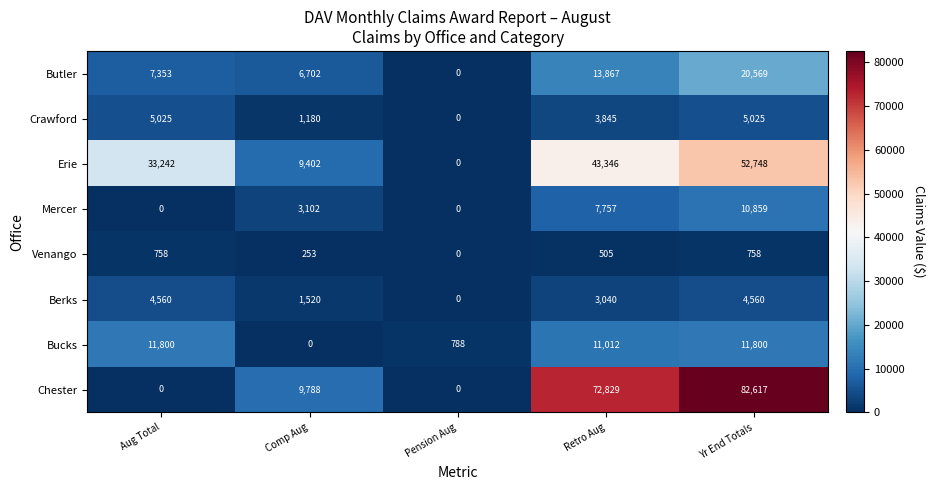

Is it true that Berks equals 7403 at Yr End Totals?

False